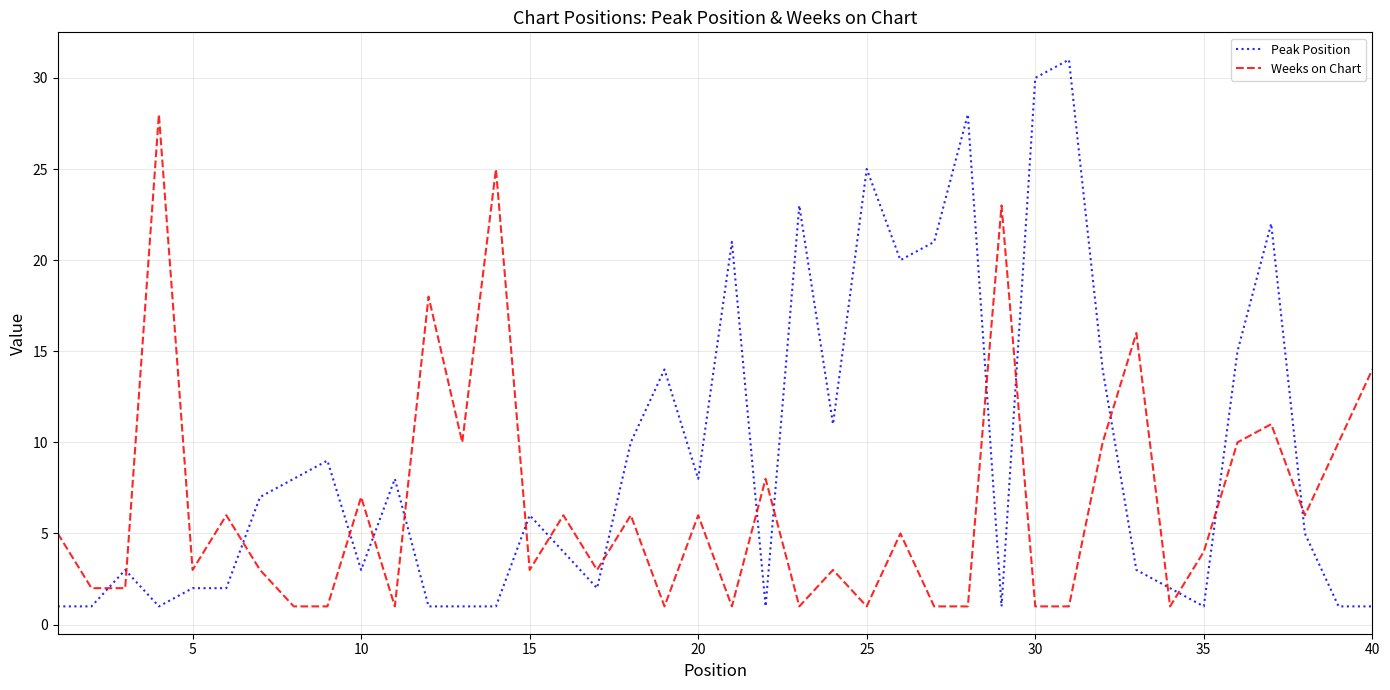

Rank the series by their average value, from lowest to highest.

Weeks on Chart, Peak Position